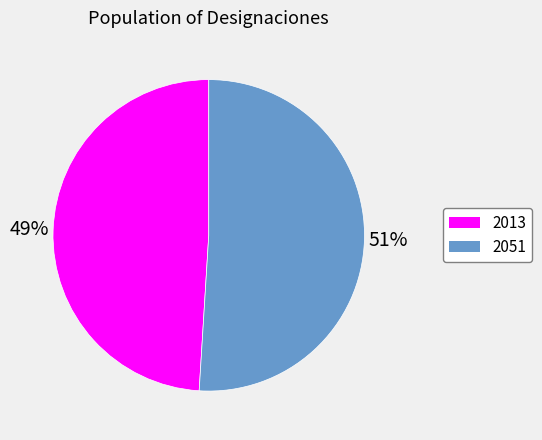

Is it true that 2051 is 51% of the pie?

True